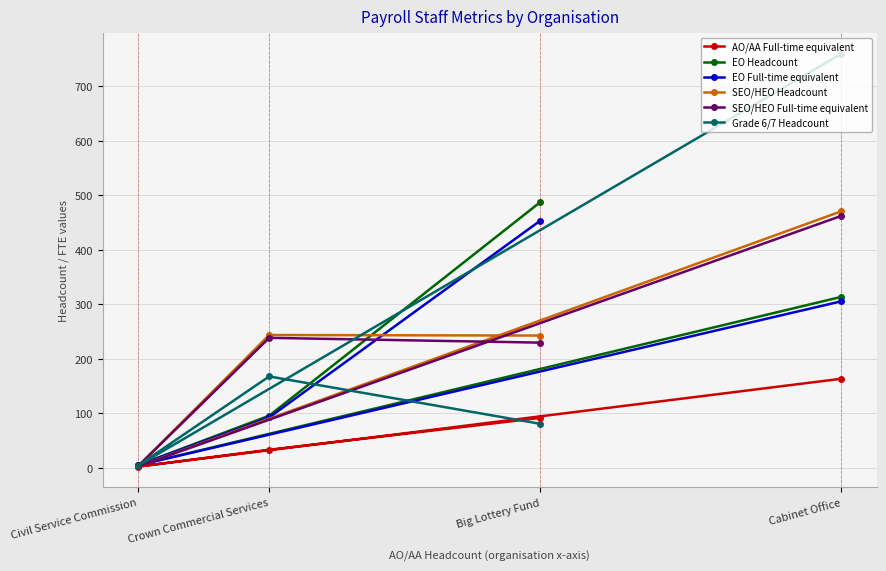

Count the EO Headcount values in the range 96 to 488.

3